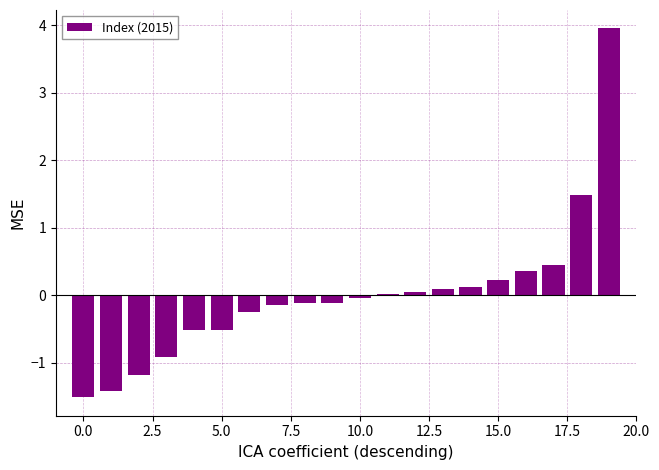

What is the difference between the maximum and minimum values?

5.5